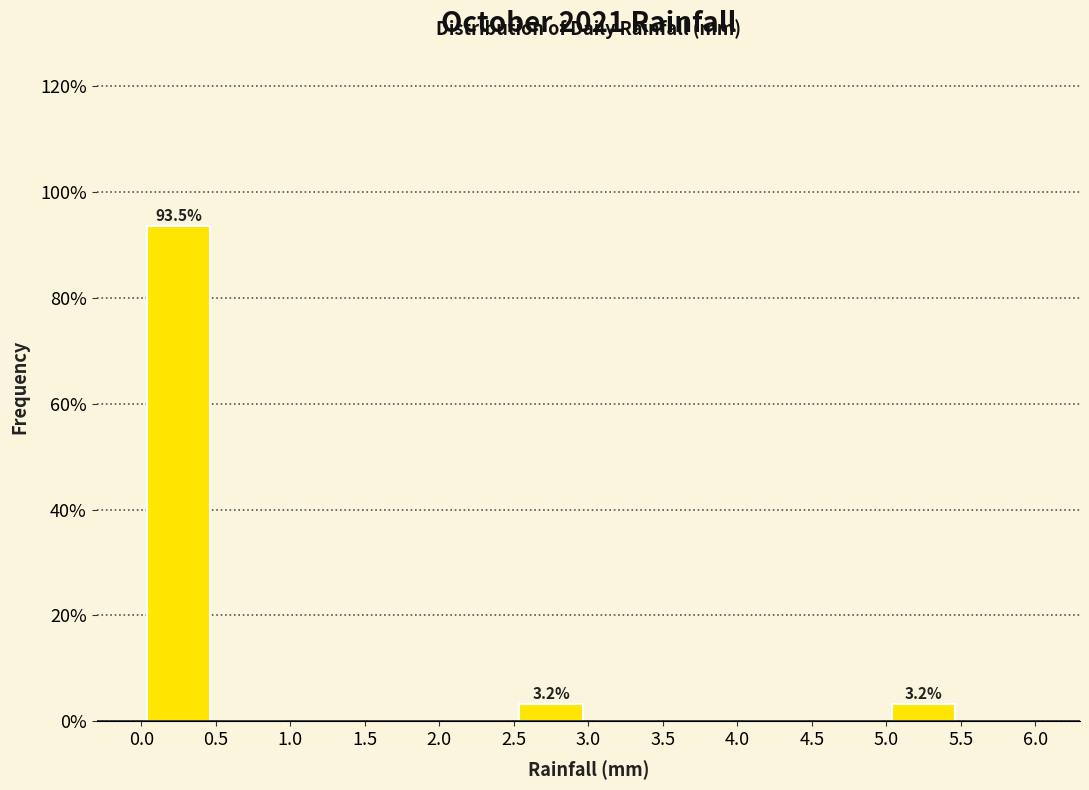

Which range on the x-axis has the tallest bar?

0.0 to 0.5